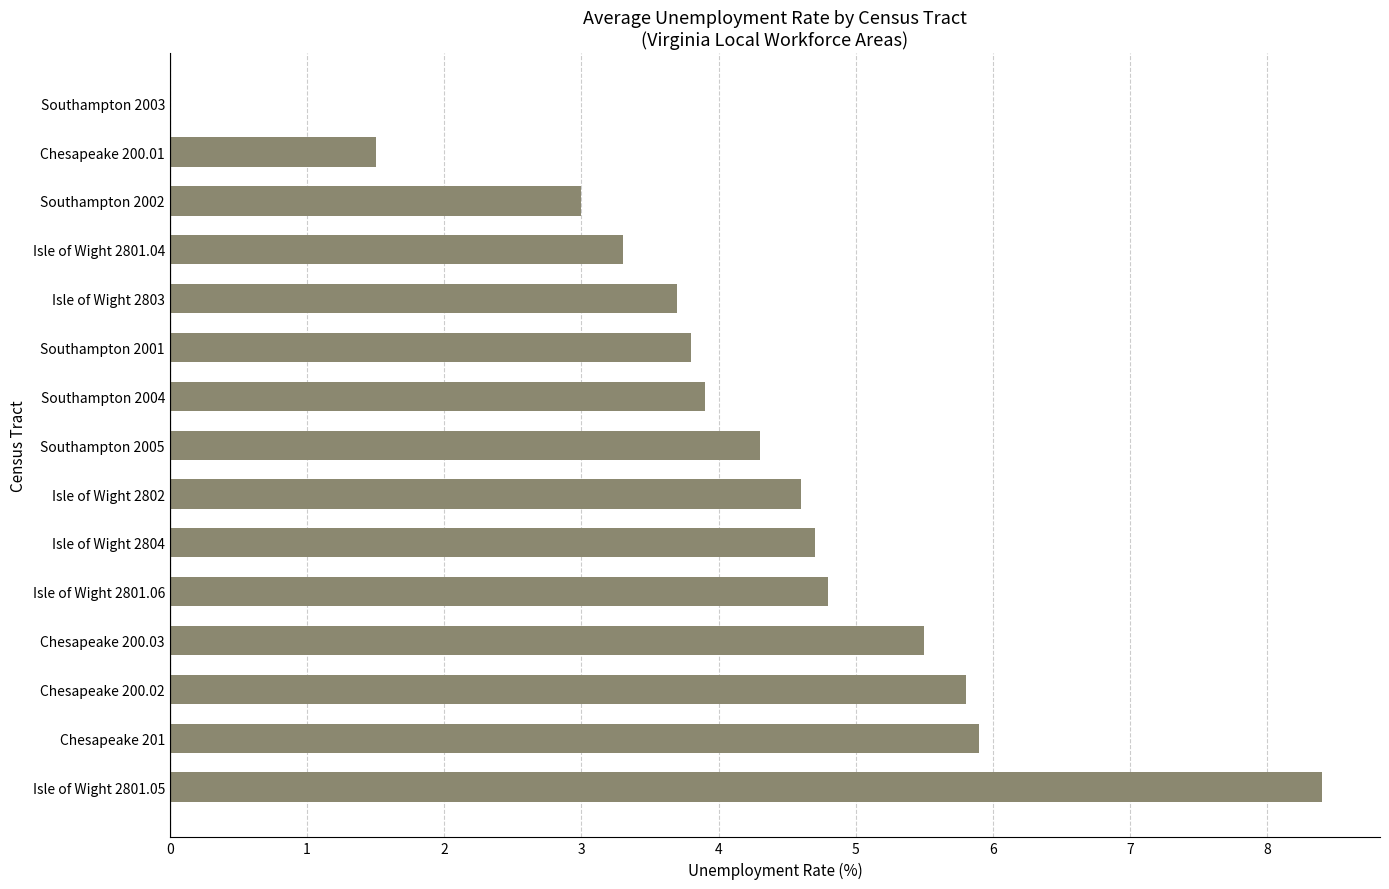

The value at Isle of Wight 2802 is 2.9. True or false?

False